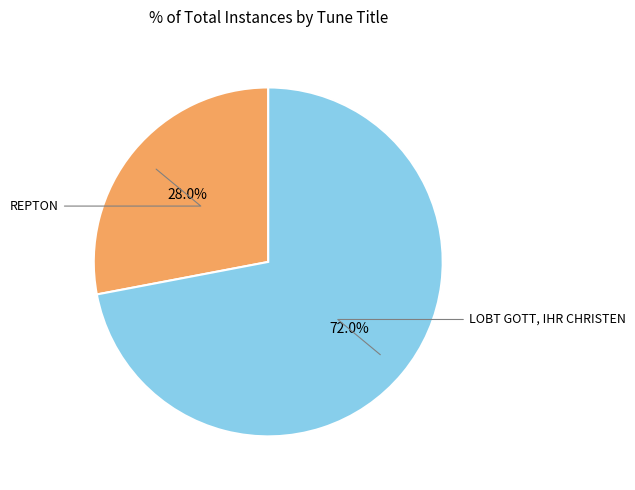

Is there a majority slice in this chart?

Yes